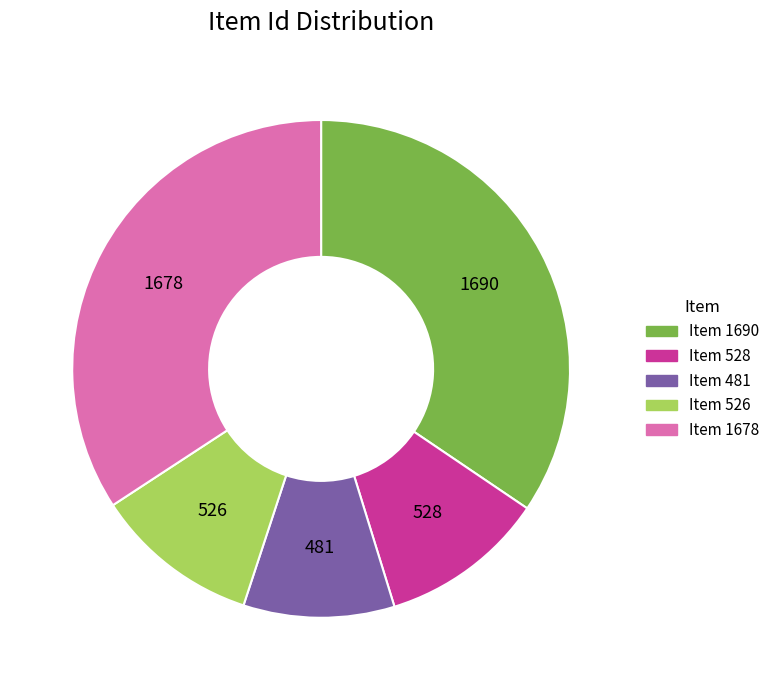

What is the smallest slice in the pie chart?

Item 481